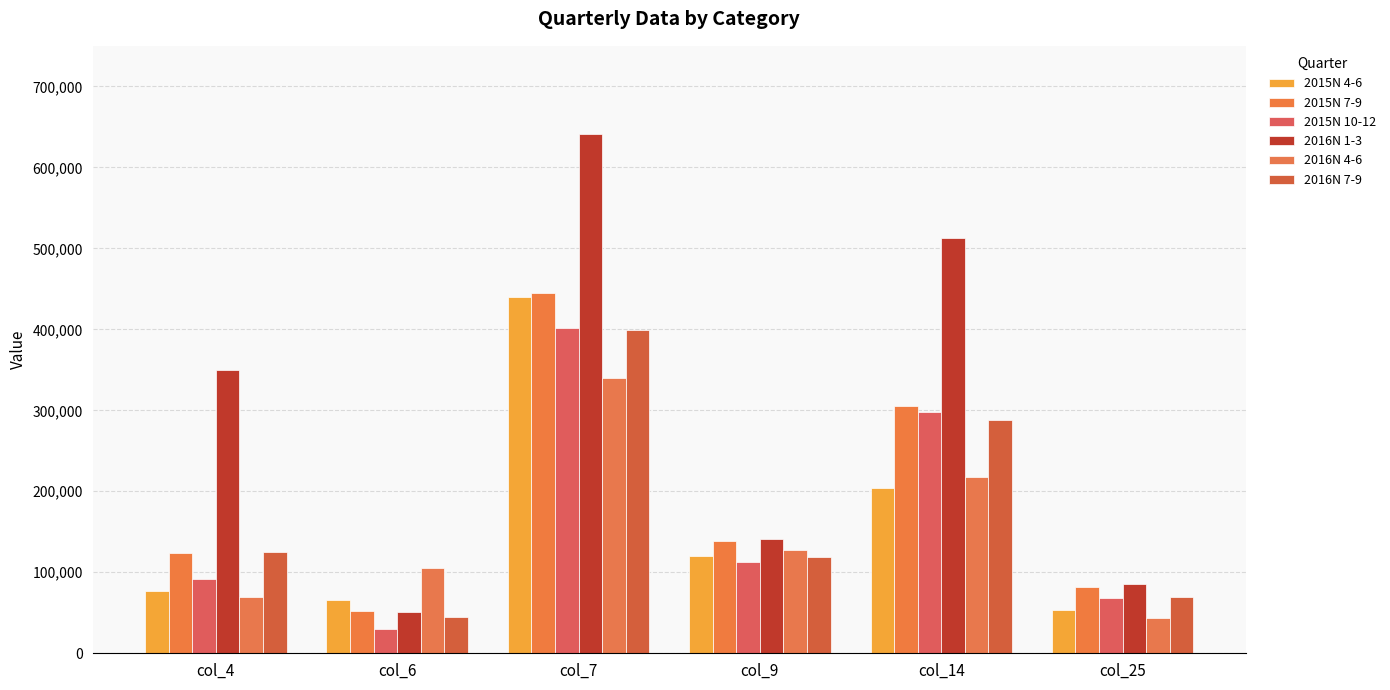

What is the value of the 2016N 1-3 bar at the 6th from the left?

86003